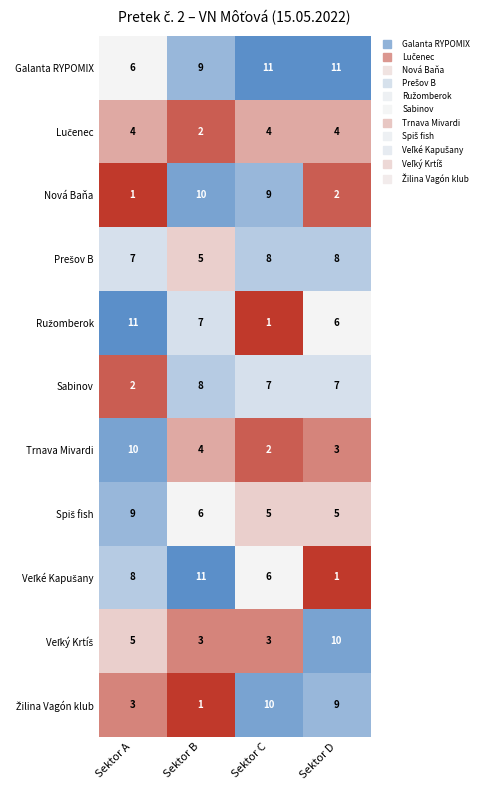

What is the maximum value for Sabinov?

8